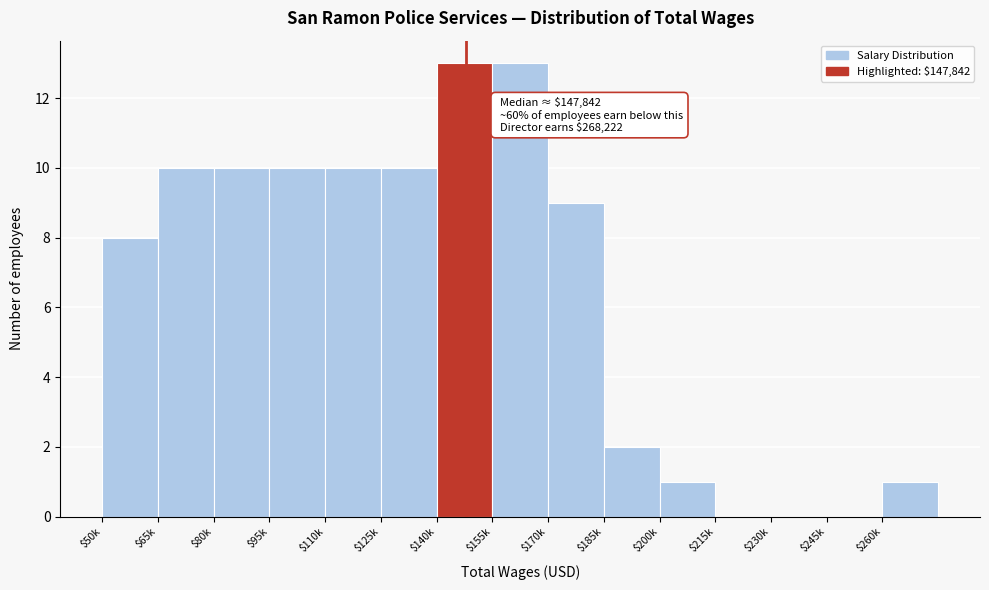

Where is the data nearest to the value 6?

$50k